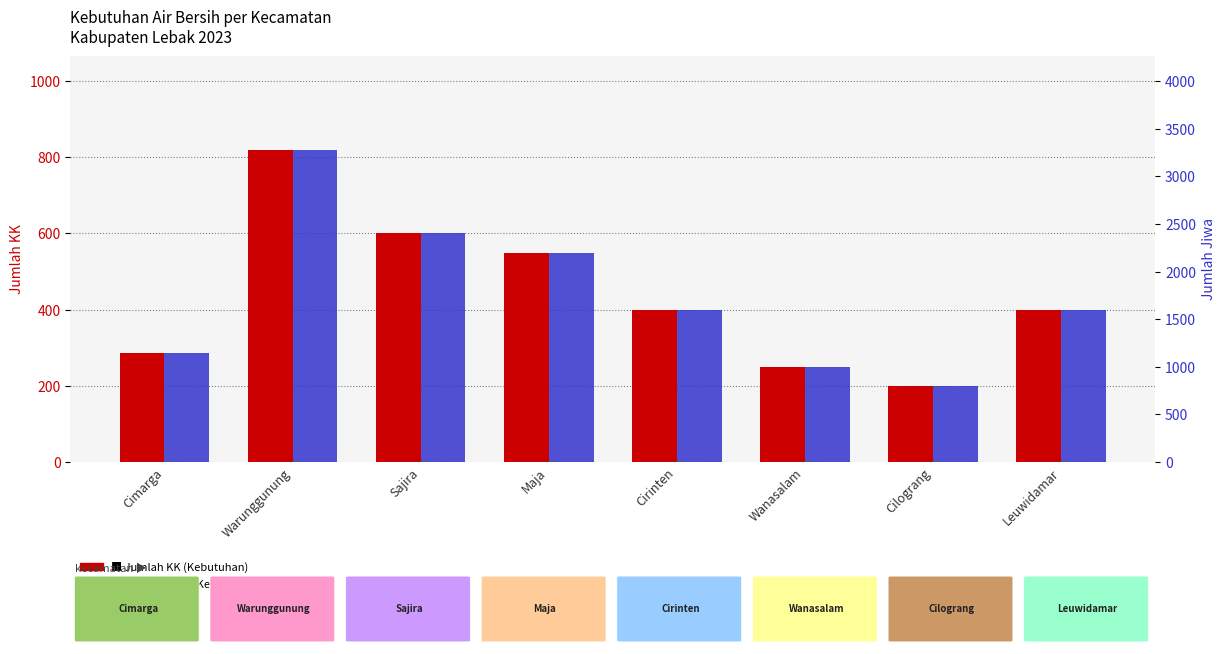

What is the lowest value of the Jumlah KK (Kebutuhan) series?

200